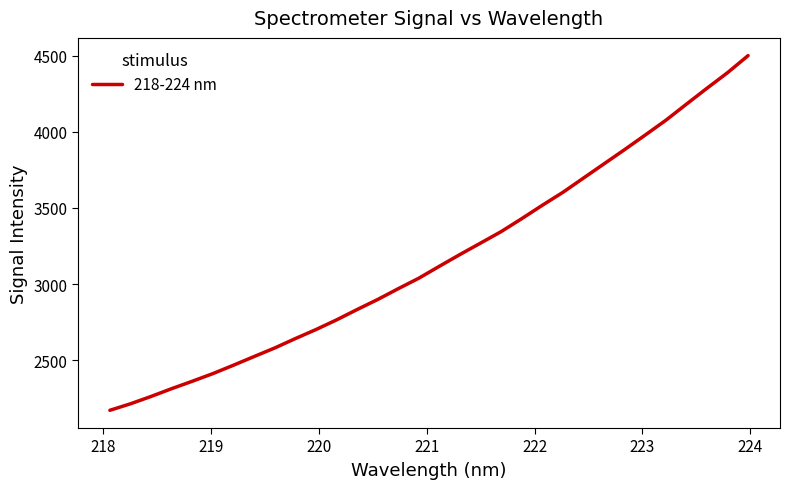

What is the greatest value displayed?

4501.9